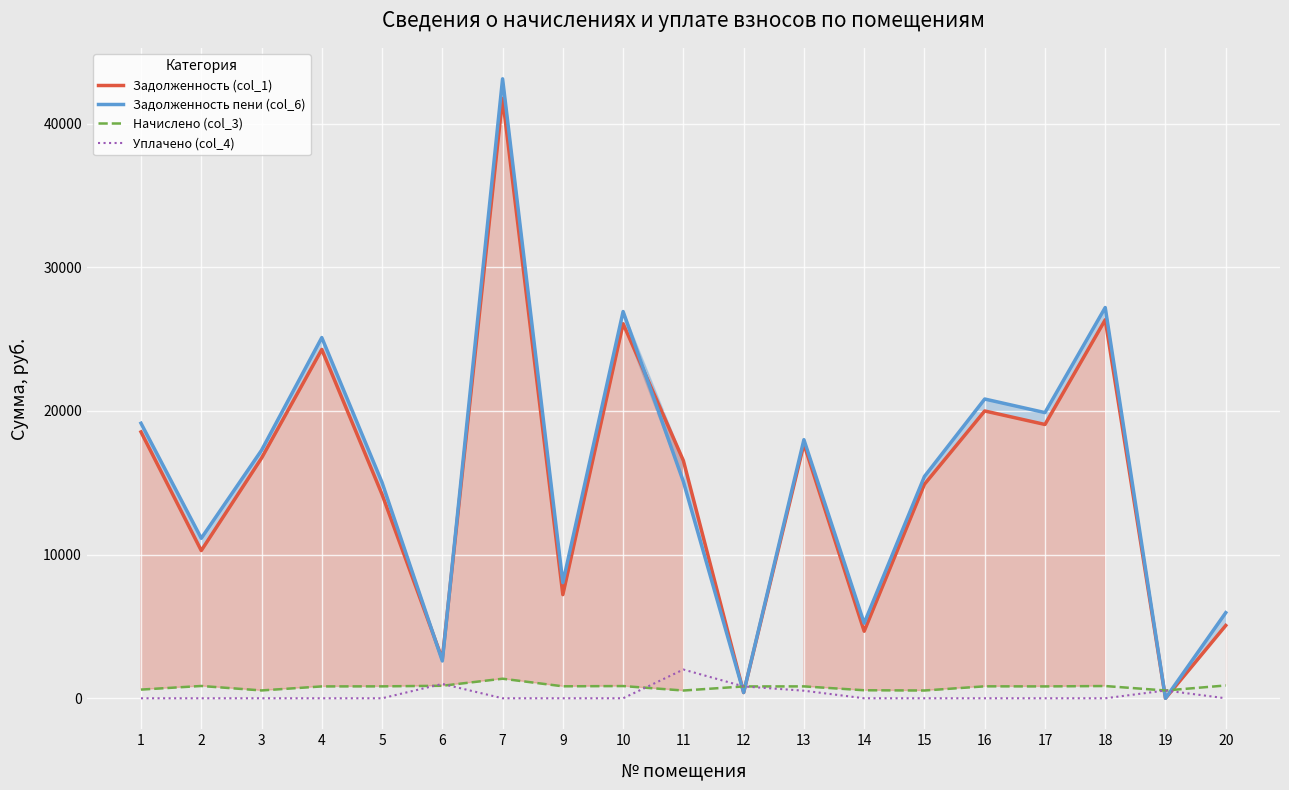

True or false: Уплачено (col_4) and Задолженность пени (col_6) cross at least once.

True